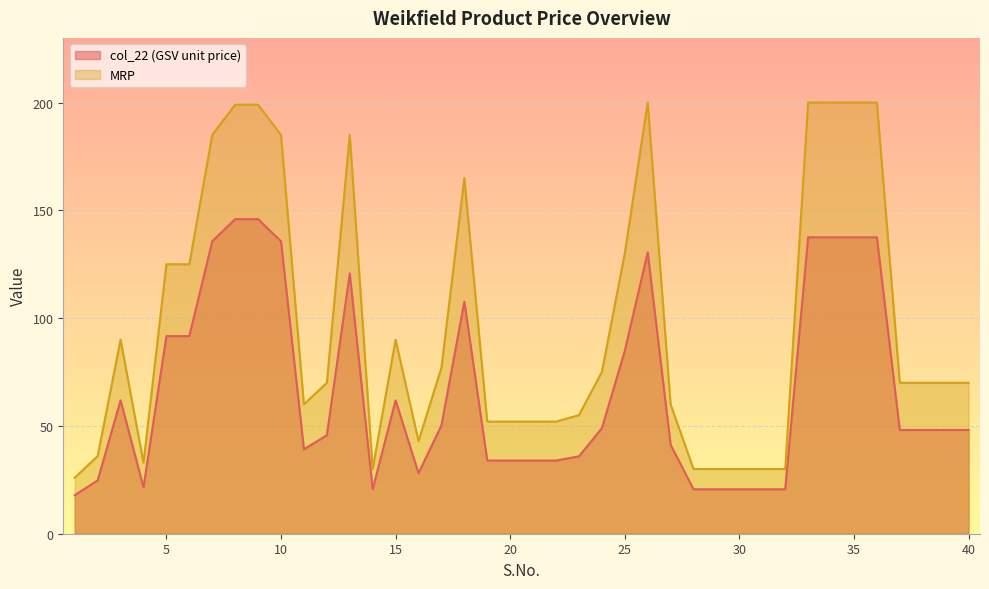

True or false: MRP and col_22 cross at least once.

False